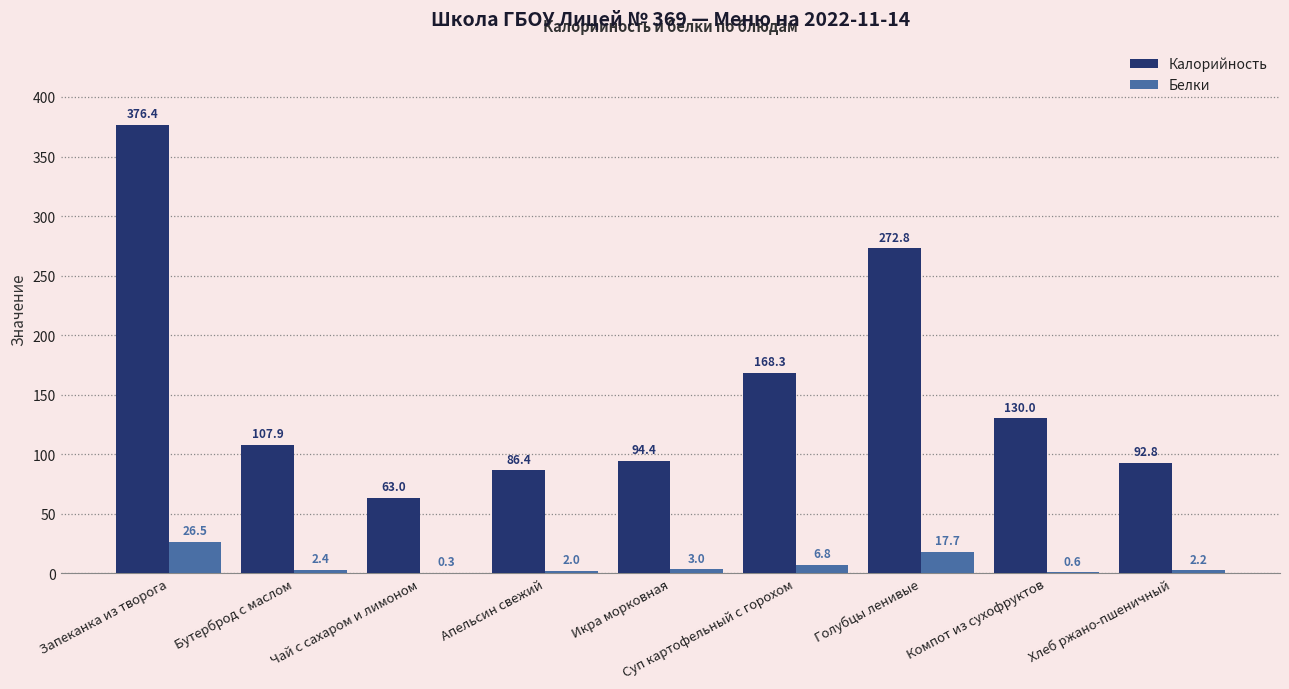

Is it true that Белки equals 2.4 at Бутерброд с маслом?

True